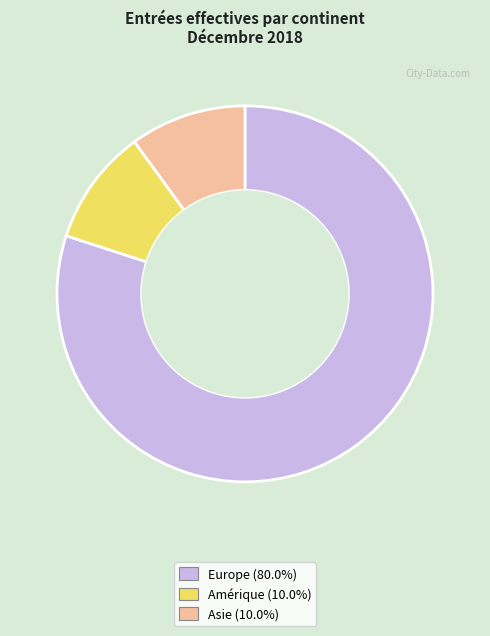

Is there a majority slice in this chart?

Yes